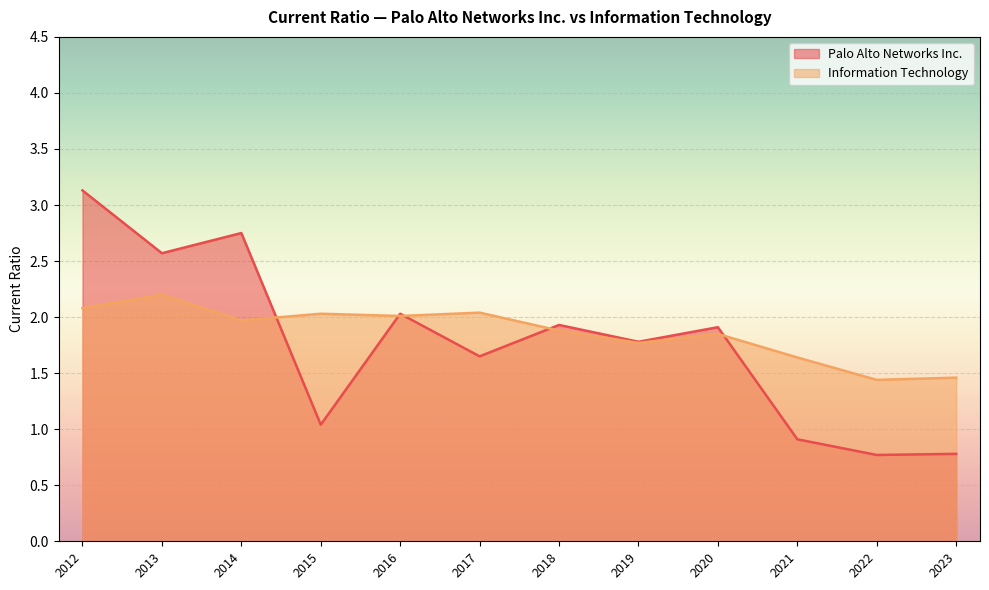

At which label is Information Technology closest to 1?

2022